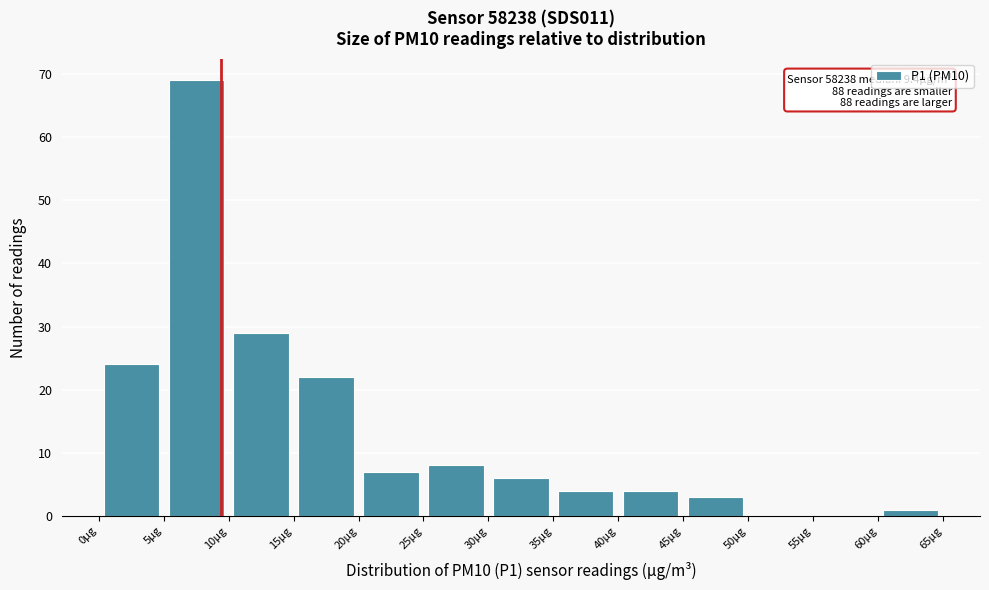

Which range on the x-axis has the tallest bar?

5 to 10